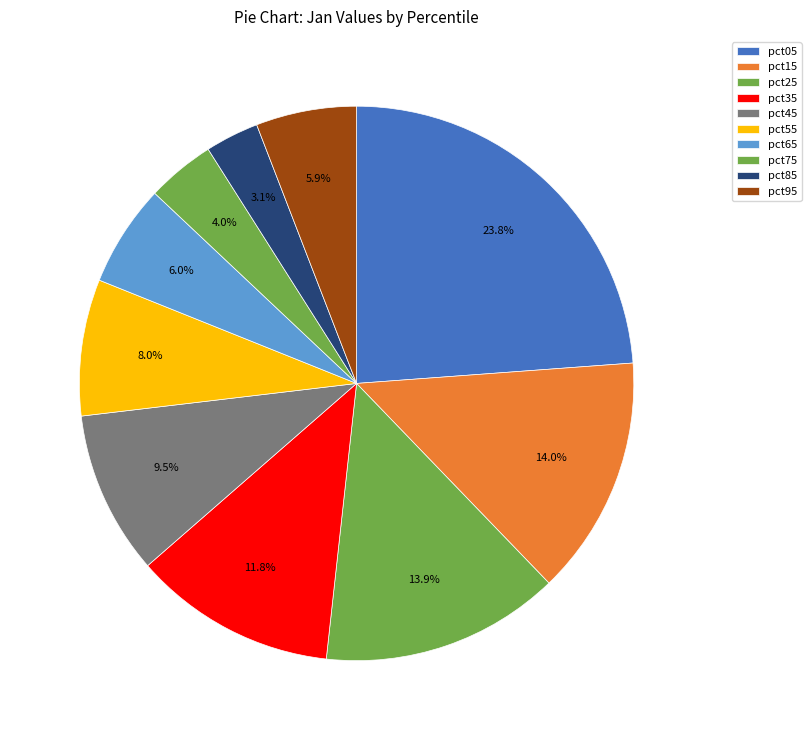

The pct95 slice represents 17% of the pie. True or false?

False